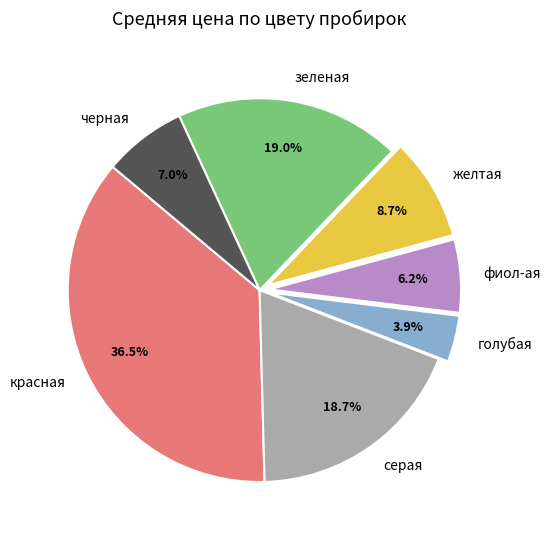

Between голубая and красная, which is larger?

красная